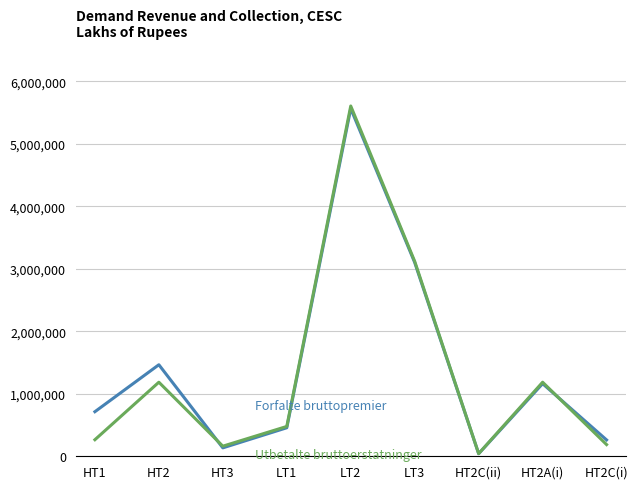

What is the spread (max minus min) of values at LT3?

18831.1